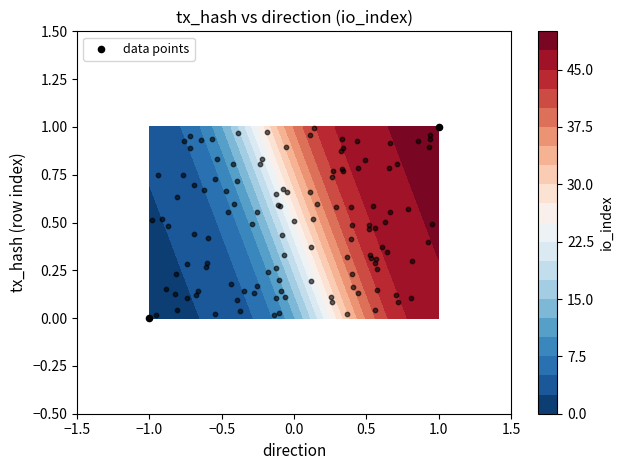

The value at 1.0 is 1. True or false?

False